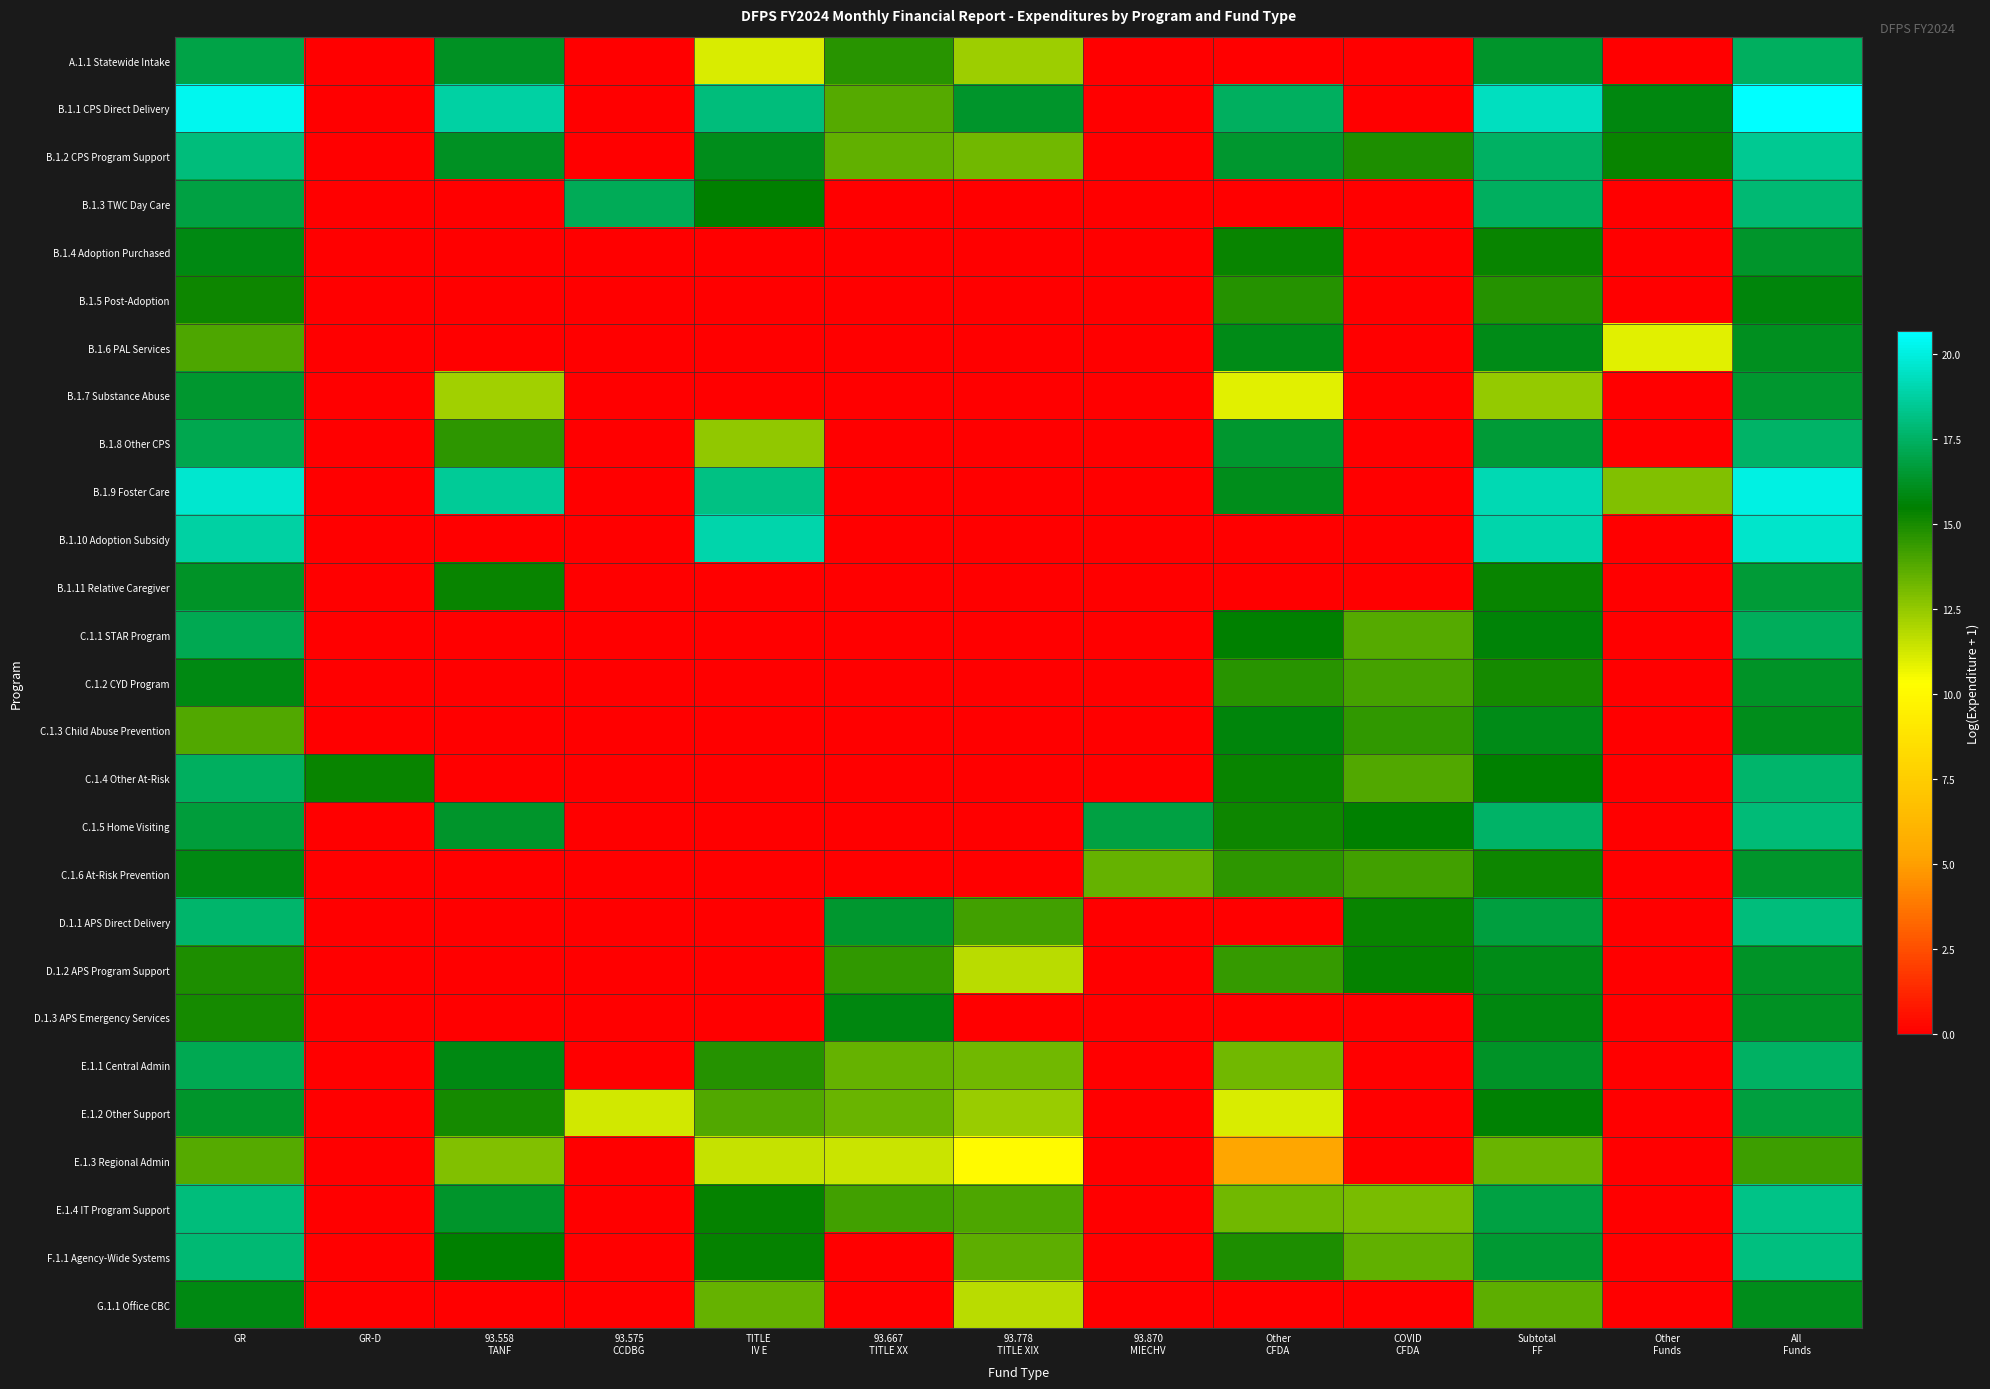

Reading left to right, extract all data points from this chart.

A.1.1 Statewide Intake: GR=16.9	GR-D=0.0	93.558
TANF=16.2	93.575
CCDBG=0.0	TITLE
IV E=11.1	93.667
TITLE XX=14.6	93.778
TITLE XIX=12.3	93.870
MIECHV=0.0	Other
CFDA=0.0	COVID
CFDA=0.0	Subtotal
FF=16.4	Other
Funds=0.0	All
Funds=17.4
B.1.1 CPS Direct Delivery: GR=20.3	GR-D=0.0	93.558
TANF=18.8	93.575
CCDBG=0.0	TITLE
IV E=18.0	93.667
TITLE XX=13.8	93.778
TITLE XIX=16.4	93.870
MIECHV=0.0	Other
CFDA=17.4	COVID
CFDA=0.0	Subtotal
FF=19.4	Other
Funds=15.8	All
Funds=20.7
B.1.2 CPS Program Support: GR=18.0	GR-D=0.0	93.558
TANF=16.2	93.575
CCDBG=0.0	TITLE
IV E=16.1	93.667
TITLE XX=13.5	93.778
TITLE XIX=13.2	93.870
MIECHV=0.0	Other
CFDA=16.4	COVID
CFDA=14.9	Subtotal
FF=17.5	Other
Funds=15.3	All
Funds=18.5
B.1.3 TWC Day Care: GR=16.8	GR-D=0.0	93.558
TANF=0.0	93.575
CCDBG=17.2	TITLE
IV E=15.5	93.667
TITLE XX=0.0	93.778
TITLE XIX=0.0	93.870
MIECHV=0.0	Other
CFDA=0.0	COVID
CFDA=0.0	Subtotal
FF=17.4	Other
Funds=0.0	All
Funds=17.8
B.1.4 Adoption Purchased: GR=15.9	GR-D=0.0	93.558
TANF=0.0	93.575
CCDBG=0.0	TITLE
IV E=0.0	93.667
TITLE XX=0.0	93.778
TITLE XIX=0.0	93.870
MIECHV=0.0	Other
CFDA=15.3	COVID
CFDA=0.0	Subtotal
FF=15.3	Other
Funds=0.0	All
Funds=16.3
B.1.5 Post-Adoption: GR=15.2	GR-D=0.0	93.558
TANF=0.0	93.575
CCDBG=0.0	TITLE
IV E=0.0	93.667
TITLE XX=0.0	93.778
TITLE XIX=0.0	93.870
MIECHV=0.0	Other
CFDA=14.7	COVID
CFDA=0.0	Subtotal
FF=14.7	Other
Funds=0.0	All
Funds=15.7
B.1.6 PAL Services: GR=14.0	GR-D=0.0	93.558
TANF=0.0	93.575
CCDBG=0.0	TITLE
IV E=0.0	93.667
TITLE XX=0.0	93.778
TITLE XIX=0.0	93.870
MIECHV=0.0	Other
CFDA=15.9	COVID
CFDA=0.0	Subtotal
FF=15.9	Other
Funds=11.0	All
Funds=16.1
B.1.7 Substance Abuse: GR=16.4	GR-D=0.0	93.558
TANF=12.2	93.575
CCDBG=0.0	TITLE
IV E=0.0	93.667
TITLE XX=0.0	93.778
TITLE XIX=0.0	93.870
MIECHV=0.0	Other
CFDA=10.9	COVID
CFDA=0.0	Subtotal
FF=12.4	Other
Funds=0.0	All
Funds=16.4
B.1.8 Other CPS: GR=17.0	GR-D=0.0	93.558
TANF=14.5	93.575
CCDBG=0.0	TITLE
IV E=12.6	93.667
TITLE XX=0.0	93.778
TITLE XIX=0.0	93.870
MIECHV=0.0	Other
CFDA=16.4	COVID
CFDA=0.0	Subtotal
FF=16.6	Other
Funds=0.0	All
Funds=17.5
B.1.9 Foster Care: GR=19.6	GR-D=0.0	93.558
TANF=18.5	93.575
CCDBG=0.0	TITLE
IV E=18.1	93.667
TITLE XX=0.0	93.778
TITLE XIX=0.0	93.870
MIECHV=0.0	Other
CFDA=16.0	COVID
CFDA=0.0	Subtotal
FF=19.1	Other
Funds=12.9	All
Funds=20.1
B.1.10 Adoption Subsidy: GR=18.8	GR-D=0.0	93.558
TANF=0.0	93.575
CCDBG=0.0	TITLE
IV E=18.9	93.667
TITLE XX=0.0	93.778
TITLE XIX=0.0	93.870
MIECHV=0.0	Other
CFDA=0.0	COVID
CFDA=0.0	Subtotal
FF=18.9	Other
Funds=0.0	All
Funds=19.5
B.1.11 Relative Caregiver: GR=16.2	GR-D=0.0	93.558
TANF=15.3	93.575
CCDBG=0.0	TITLE
IV E=0.0	93.667
TITLE XX=0.0	93.778
TITLE XIX=0.0	93.870
MIECHV=0.0	Other
CFDA=0.0	COVID
CFDA=0.0	Subtotal
FF=15.3	Other
Funds=0.0	All
Funds=16.6
C.1.1 STAR Program: GR=17.2	GR-D=0.0	93.558
TANF=0.0	93.575
CCDBG=0.0	TITLE
IV E=0.0	93.667
TITLE XX=0.0	93.778
TITLE XIX=0.0	93.870
MIECHV=0.0	Other
CFDA=15.5	COVID
CFDA=13.8	Subtotal
FF=15.7	Other
Funds=0.0	All
Funds=17.4
C.1.2 CYD Program: GR=15.9	GR-D=0.0	93.558
TANF=0.0	93.575
CCDBG=0.0	TITLE
IV E=0.0	93.667
TITLE XX=0.0	93.778
TITLE XIX=0.0	93.870
MIECHV=0.0	Other
CFDA=14.6	COVID
CFDA=14.1	Subtotal
FF=15.1	Other
Funds=0.0	All
Funds=16.3
C.1.3 Child Abuse Prevention: GR=13.9	GR-D=0.0	93.558
TANF=0.0	93.575
CCDBG=0.0	TITLE
IV E=0.0	93.667
TITLE XX=0.0	93.778
TITLE XIX=0.0	93.870
MIECHV=0.0	Other
CFDA=15.7	COVID
CFDA=14.5	Subtotal
FF=15.9	Other
Funds=0.0	All
Funds=16.1
C.1.4 Other At-Risk: GR=17.4	GR-D=15.3	93.558
TANF=0.0	93.575
CCDBG=0.0	TITLE
IV E=0.0	93.667
TITLE XX=0.0	93.778
TITLE XIX=0.0	93.870
MIECHV=0.0	Other
CFDA=15.3	COVID
CFDA=13.8	Subtotal
FF=15.5	Other
Funds=0.0	All
Funds=17.6
C.1.5 Home Visiting: GR=16.7	GR-D=0.0	93.558
TANF=16.3	93.575
CCDBG=0.0	TITLE
IV E=0.0	93.667
TITLE XX=0.0	93.778
TITLE XIX=0.0	93.870
MIECHV=16.8	Other
CFDA=15.2	COVID
CFDA=15.5	Subtotal
FF=17.5	Other
Funds=0.0	All
Funds=17.9
C.1.6 At-Risk Prevention: GR=15.9	GR-D=0.0	93.558
TANF=0.0	93.575
CCDBG=0.0	TITLE
IV E=0.0	93.667
TITLE XX=0.0	93.778
TITLE XIX=0.0	93.870
MIECHV=13.4	Other
CFDA=14.6	COVID
CFDA=14.2	Subtotal
FF=15.2	Other
Funds=0.0	All
Funds=16.3
D.1.1 APS Direct Delivery: GR=17.6	GR-D=0.0	93.558
TANF=0.0	93.575
CCDBG=0.0	TITLE
IV E=0.0	93.667
TITLE XX=16.4	93.778
TITLE XIX=14.2	93.870
MIECHV=0.0	Other
CFDA=0.0	COVID
CFDA=15.3	Subtotal
FF=16.8	Other
Funds=0.0	All
Funds=18.0
D.1.2 APS Program Support: GR=14.9	GR-D=0.0	93.558
TANF=0.0	93.575
CCDBG=0.0	TITLE
IV E=0.0	93.667
TITLE XX=14.5	93.778
TITLE XIX=11.7	93.870
MIECHV=0.0	Other
CFDA=14.4	COVID
CFDA=15.3	Subtotal
FF=16.0	Other
Funds=0.0	All
Funds=16.2
D.1.3 APS Emergency Services: GR=15.1	GR-D=0.0	93.558
TANF=0.0	93.575
CCDBG=0.0	TITLE
IV E=0.0	93.667
TITLE XX=15.8	93.778
TITLE XIX=0.0	93.870
MIECHV=0.0	Other
CFDA=0.0	COVID
CFDA=0.0	Subtotal
FF=15.8	Other
Funds=0.0	All
Funds=16.2
E.1.1 Central Admin: GR=17.1	GR-D=0.0	93.558
TANF=15.8	93.575
CCDBG=0.0	TITLE
IV E=14.7	93.667
TITLE XX=13.4	93.778
TITLE XIX=13.2	93.870
MIECHV=0.0	Other
CFDA=13.2	COVID
CFDA=0.0	Subtotal
FF=16.3	Other
Funds=0.0	All
Funds=17.5
E.1.2 Other Support: GR=16.4	GR-D=0.0	93.558
TANF=15.1	93.575
CCDBG=11.3	TITLE
IV E=13.9	93.667
TITLE XX=13.4	93.778
TITLE XIX=12.4	93.870
MIECHV=0.0	Other
CFDA=11.1	COVID
CFDA=0.0	Subtotal
FF=15.5	Other
Funds=0.0	All
Funds=16.7
E.1.3 Regional Admin: GR=13.7	GR-D=0.0	93.558
TANF=12.9	93.575
CCDBG=0.0	TITLE
IV E=11.5	93.667
TITLE XX=11.4	93.778
TITLE XIX=10.0	93.870
MIECHV=0.0	Other
CFDA=5.3	COVID
CFDA=0.0	Subtotal
FF=13.3	Other
Funds=0.0	All
Funds=14.2
E.1.4 IT Program Support: GR=17.9	GR-D=0.0	93.558
TANF=16.3	93.575
CCDBG=0.0	TITLE
IV E=15.4	93.667
TITLE XX=14.2	93.778
TITLE XIX=13.9	93.870
MIECHV=0.0	Other
CFDA=13.2	COVID
CFDA=13.0	Subtotal
FF=16.9	Other
Funds=0.0	All
Funds=18.2
F.1.1 Agency-Wide Systems: GR=17.8	GR-D=0.0	93.558
TANF=15.5	93.575
CCDBG=0.0	TITLE
IV E=15.4	93.667
TITLE XX=0.0	93.778
TITLE XIX=13.6	93.870
MIECHV=0.0	Other
CFDA=14.9	COVID
CFDA=13.5	Subtotal
FF=16.5	Other
Funds=0.0	All
Funds=18.0
G.1.1 Office CBC: GR=15.9	GR-D=0.0	93.558
TANF=0.0	93.575
CCDBG=0.0	TITLE
IV E=13.4	93.667
TITLE XX=0.0	93.778
TITLE XIX=11.8	93.870
MIECHV=0.0	Other
CFDA=0.0	COVID
CFDA=0.0	Subtotal
FF=13.6	Other
Funds=0.0	All
Funds=16.0